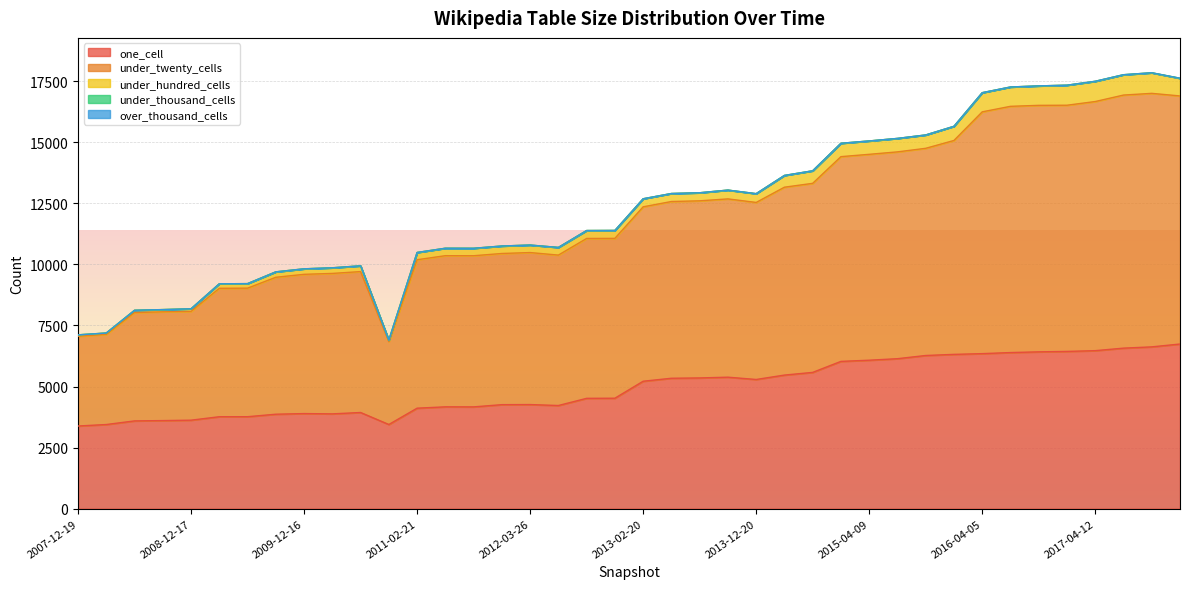

Where is the first local minimum for one_cell?

2010-04-01